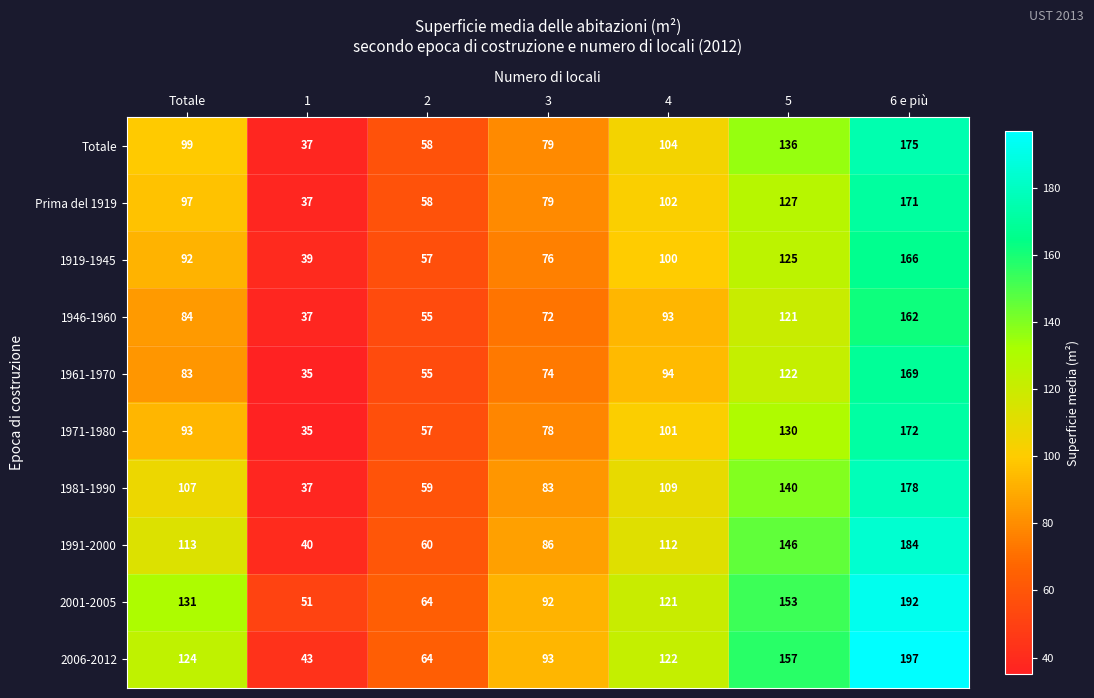

What is the approximate value of 1919-1945 at Totale, to the nearest 50?

100